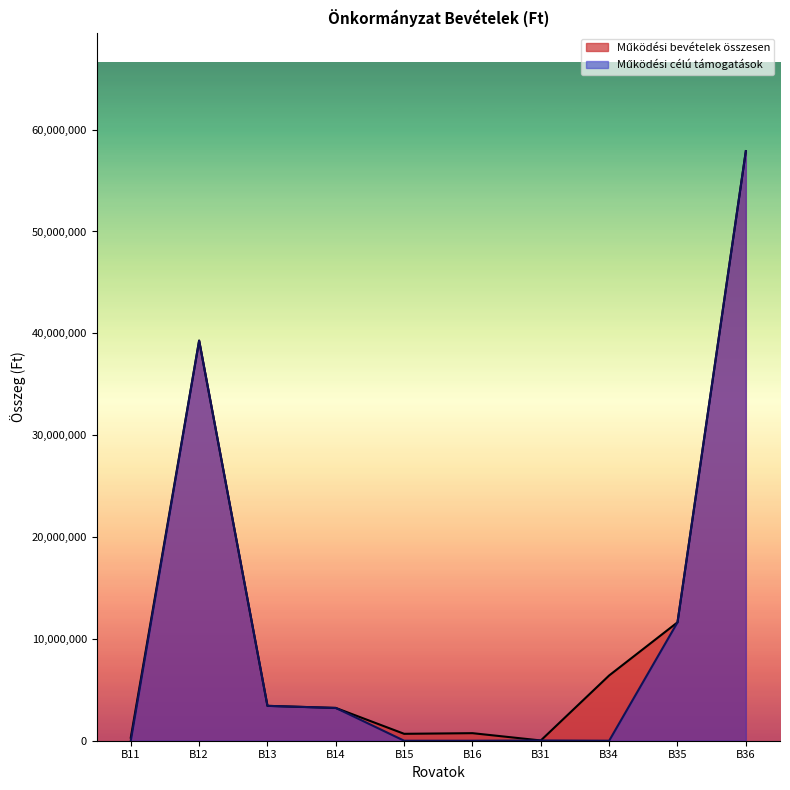

How many data points in Működési bevételek összesen are less than 3424728?

5